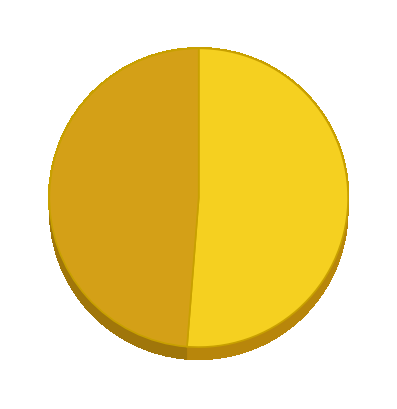

Rank the categories by value from lowest to highest.

2017-11-06T23:57:51.439Z, 2017-11-06T23:52:49.643Z